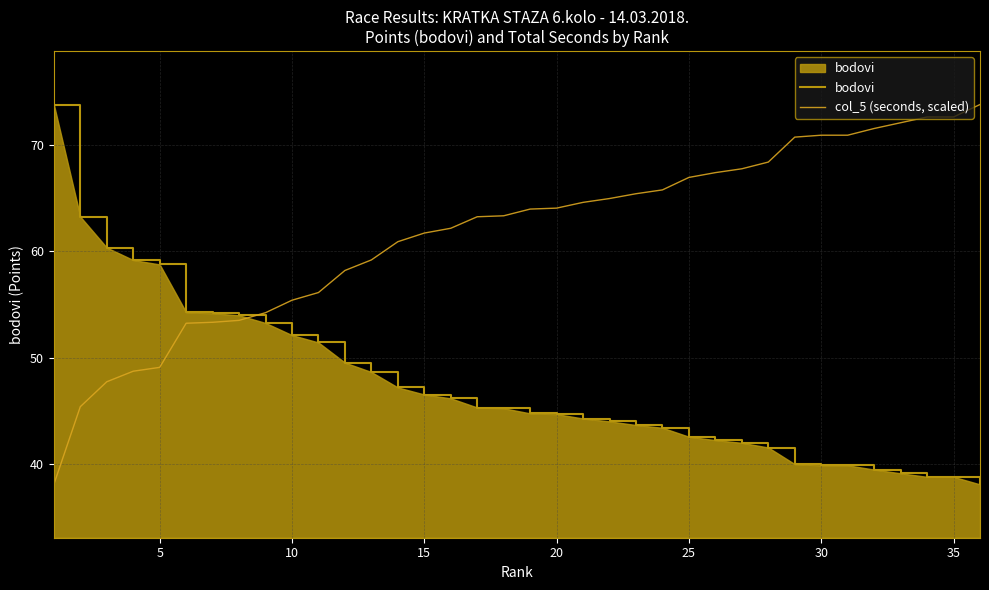

How many times do col_5 (seconds, scaled) and bodovi cross each other?

1